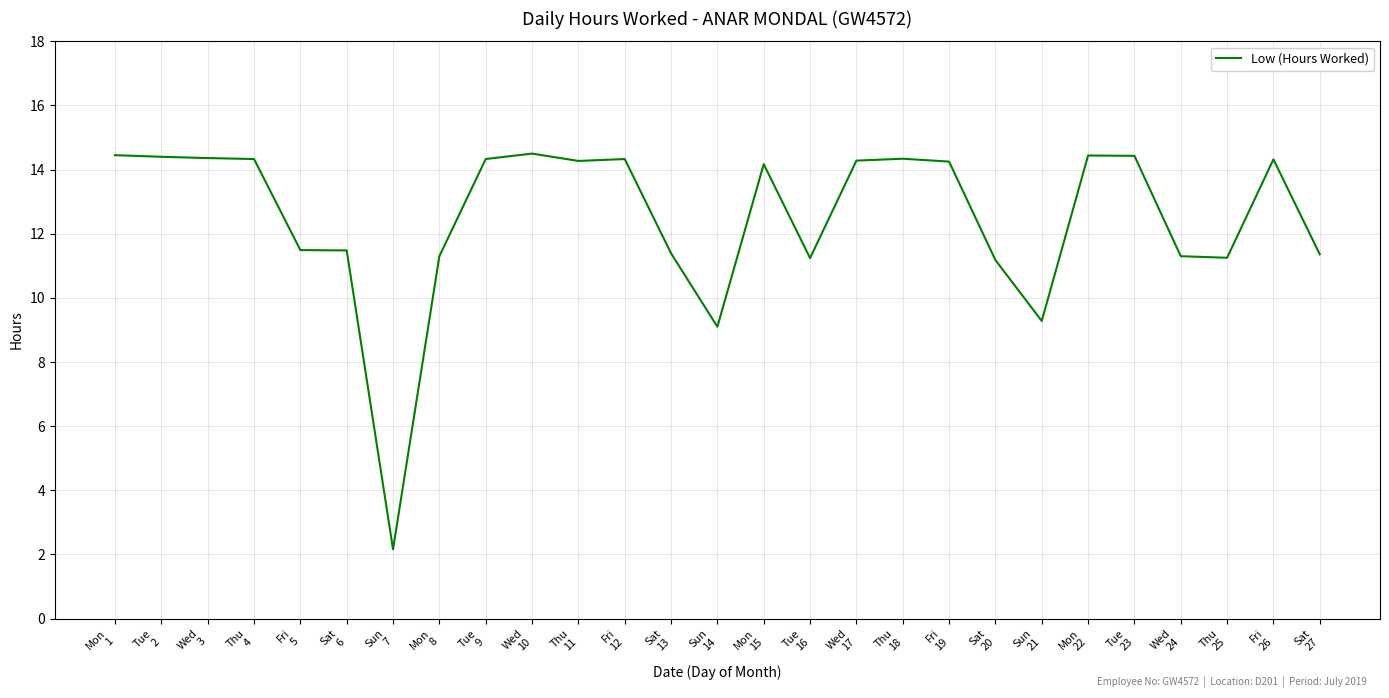

How many lines are shown in the chart?

1